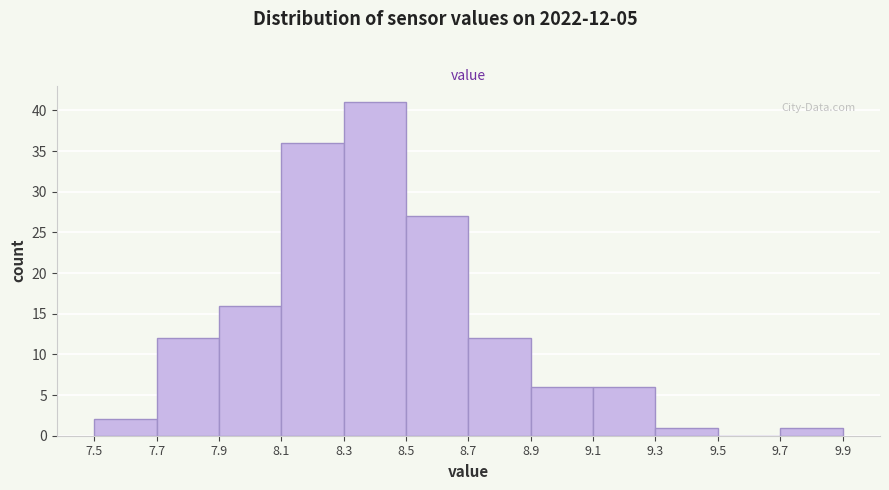

Over which range of the x-axis is the bar tallest?

8.3 to 8.5